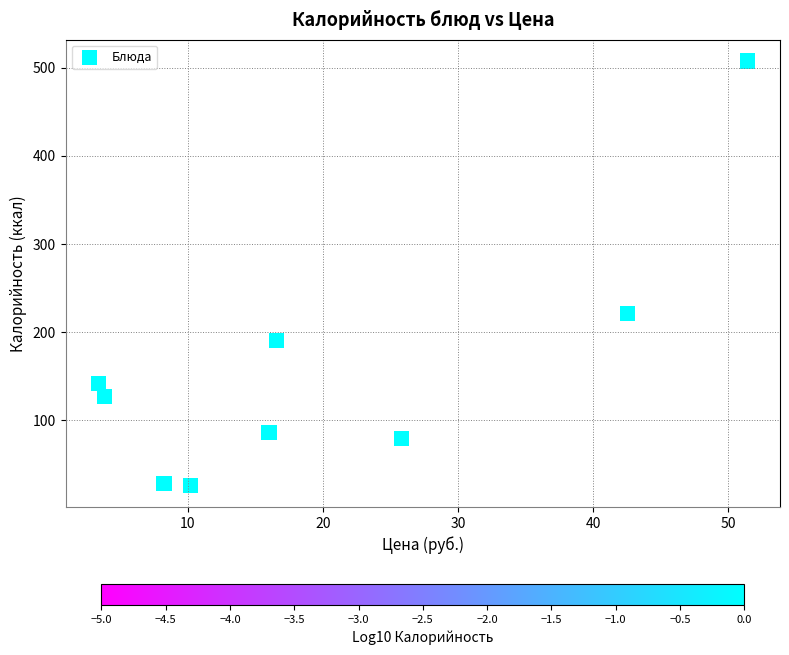

What is the range of Y values (max minus min)?

482.0